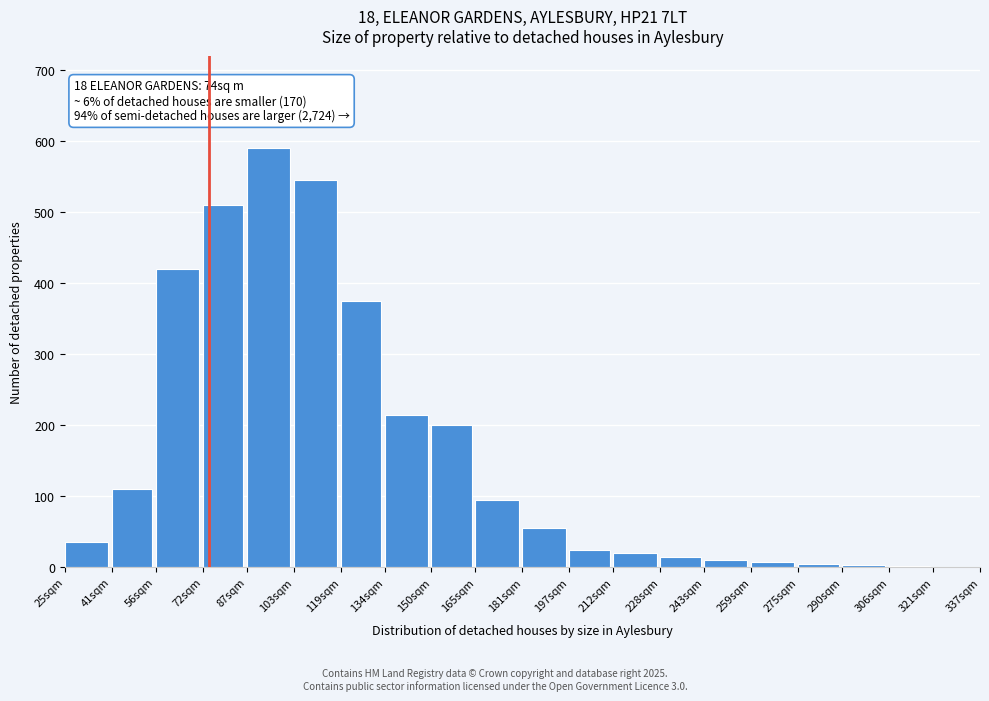

What is the sum of all values?

3239